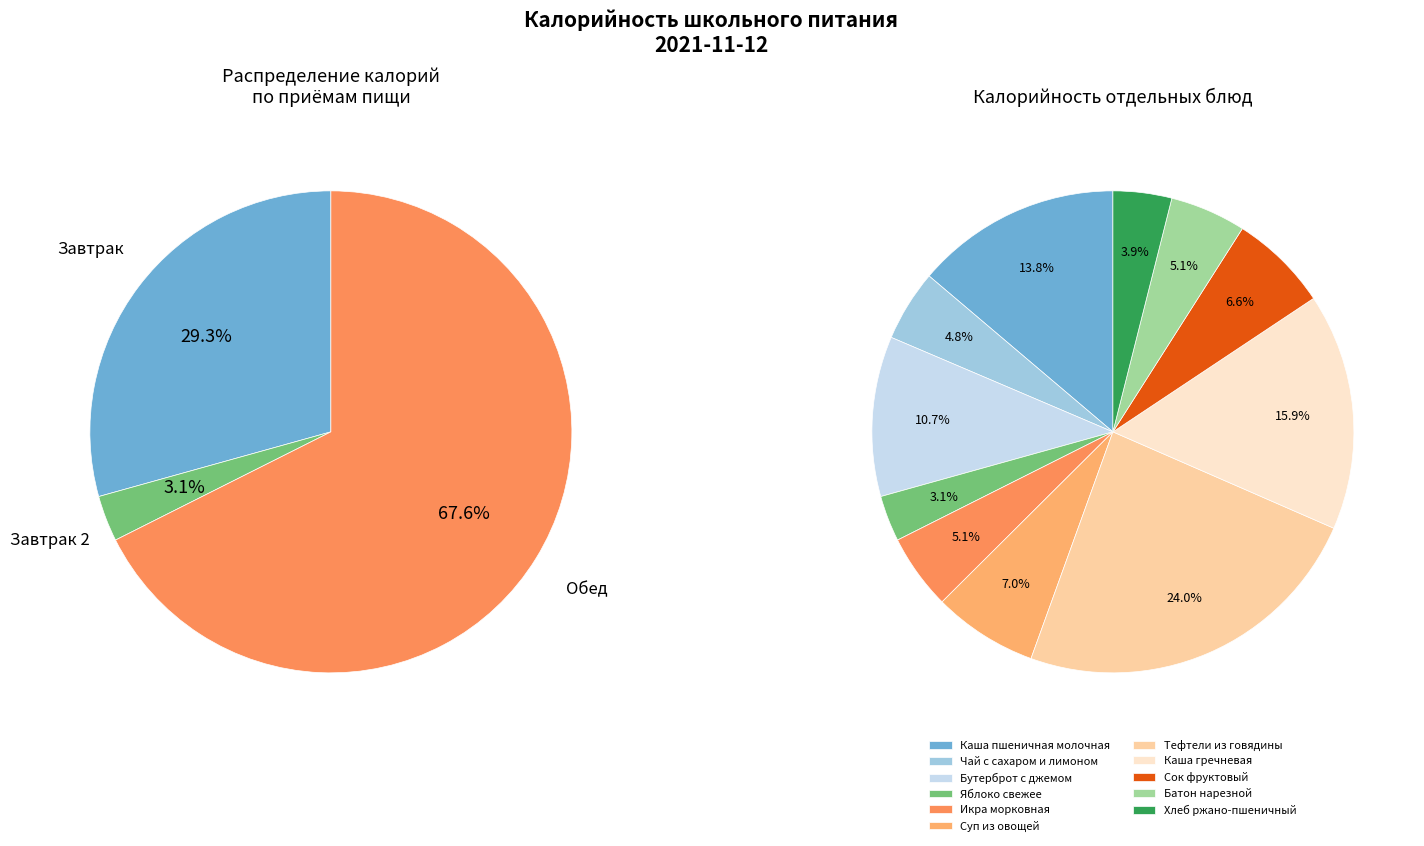

To the nearest percent, what portion does Чай с сахаром и лимоном represent?

5%